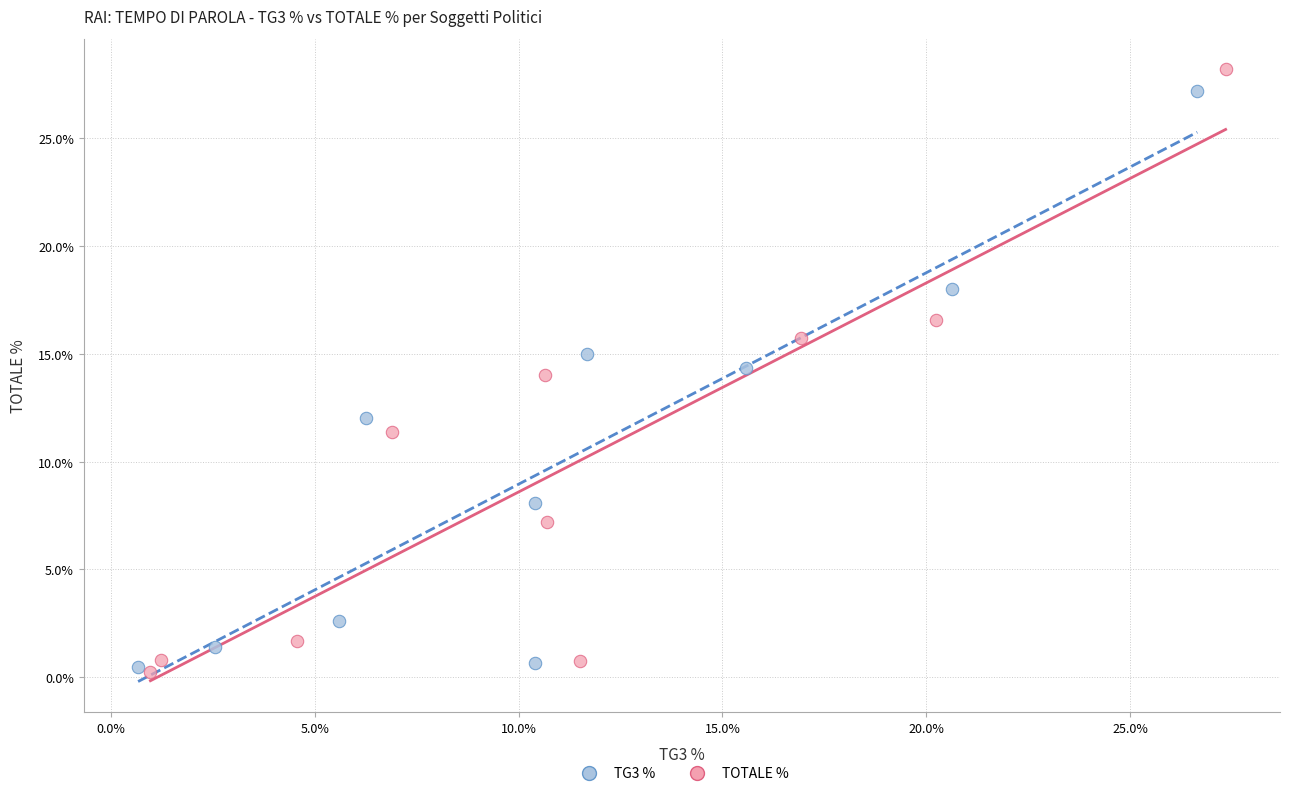

Which series has the widest spread of Y values?

TOTALE %